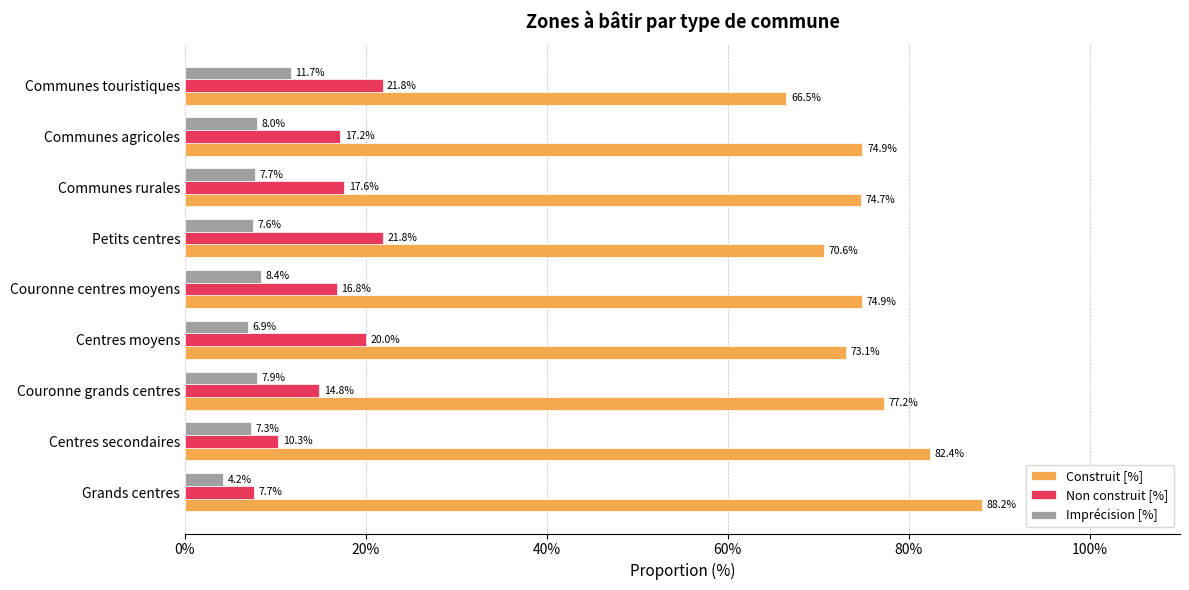

Rank the series by their maximum value, from lowest to highest.

Imprécision [%], Non construit [%], Construit [%]